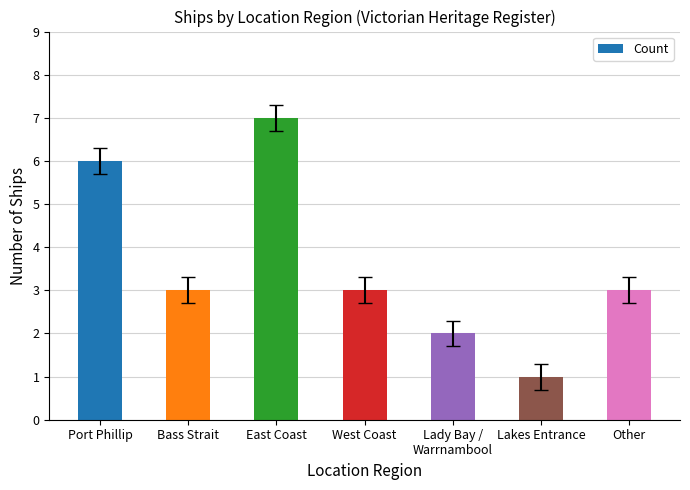

The value at West Coast is 3. True or false?

True